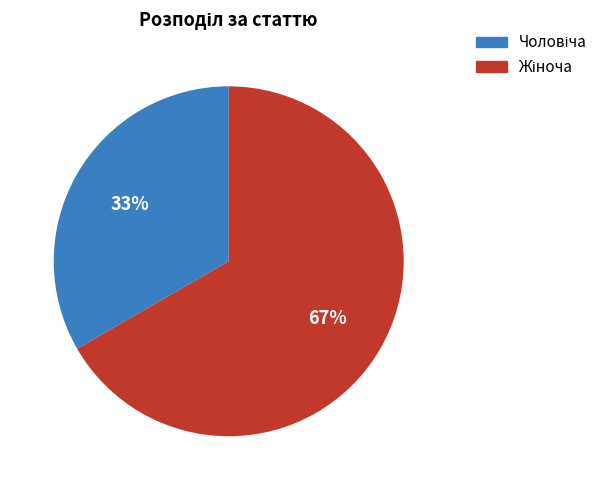

Is there any slice that represents more than half of the pie?

Yes